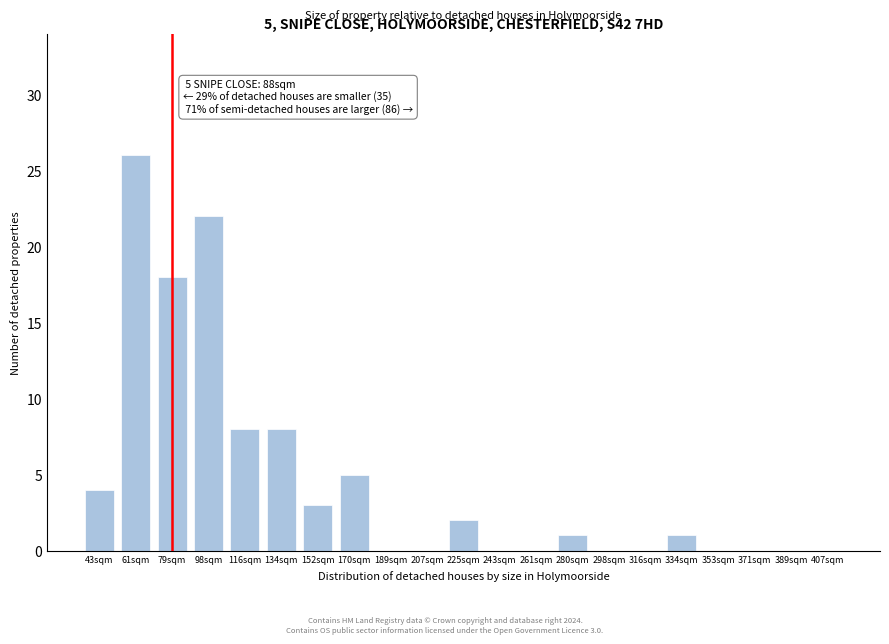

Reading left to right, transcribe all the data shown in this chart.

43sqm=4	61sqm=26	79sqm=18	98sqm=22	116sqm=8	134sqm=8	152sqm=3	170sqm=5	189sqm=0	207sqm=0	225sqm=2	243sqm=0	261sqm=0	280sqm=1	298sqm=0	316sqm=0	334sqm=1	353sqm=0	371sqm=0	389sqm=0	407sqm=0